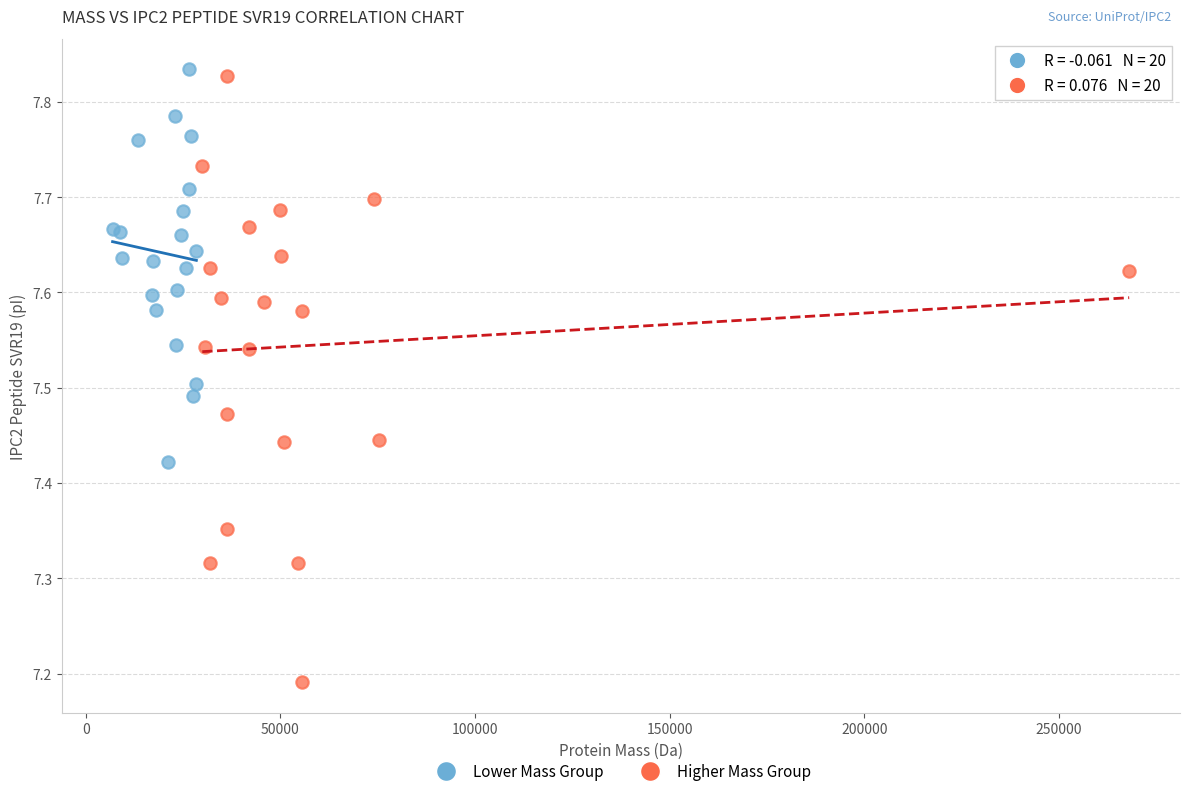

Which series has the widest spread of Y values?

Higher Mass Group